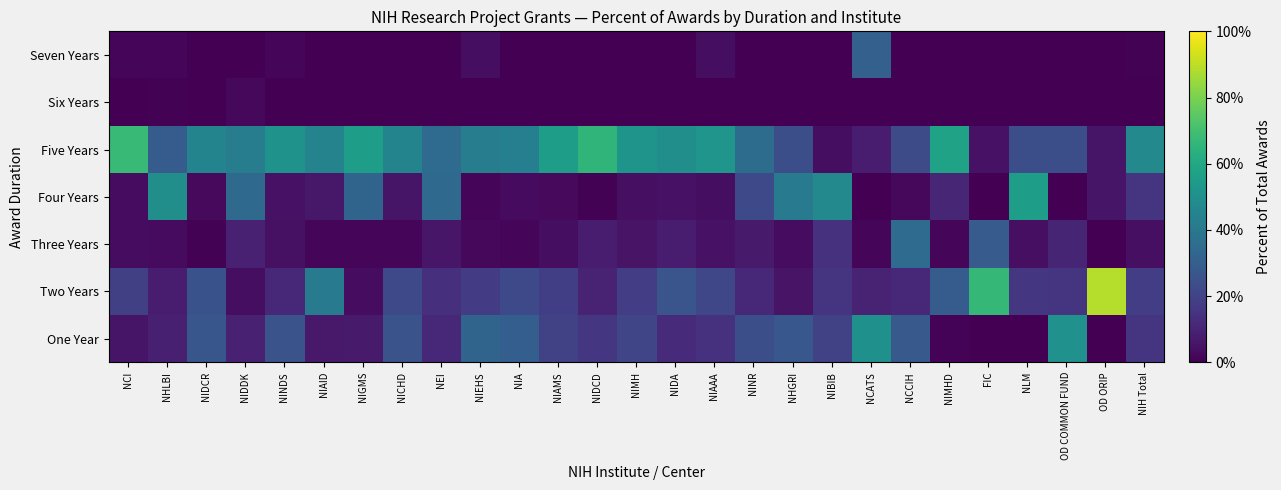

Reading left to right, transcribe all the data shown in this chart.

One Year: NCI=0.1	NHLBI=0.1	NIDCR=0.3	NIDDK=0.1	NINDS=0.3	NIAID=0.1	NIGMS=0.1	NICHD=0.3	NEI=0.1	NIEHS=0.3	NIA=0.3	NIAMS=0.2	NIDCD=0.2	NIMH=0.2	NIDA=0.1	NIAAA=0.1	NINR=0.2	NHGRI=0.3	NIBIB=0.2	NCATS=0.5	NCCIH=0.3	NIMHD=0.0	FIC=0.0	NLM=0.0	OD COMMON FUND=0.5	OD ORIP=0.0	NIH Total=0.2
Two Years: NCI=0.2	NHLBI=0.1	NIDCR=0.3	NIDDK=0.0	NINDS=0.1	NIAID=0.4	NIGMS=0.0	NICHD=0.2	NEI=0.1	NIEHS=0.2	NIA=0.2	NIAMS=0.2	NIDCD=0.1	NIMH=0.2	NIDA=0.3	NIAAA=0.2	NINR=0.1	NHGRI=0.1	NIBIB=0.2	NCATS=0.1	NCCIH=0.1	NIMHD=0.3	FIC=0.7	NLM=0.2	OD COMMON FUND=0.2	OD ORIP=0.9	NIH Total=0.2
Three Years: NCI=0.0	NHLBI=0.0	NIDCR=0.0	NIDDK=0.1	NINDS=0.0	NIAID=0.0	NIGMS=0.0	NICHD=0.0	NEI=0.1	NIEHS=0.0	NIA=0.0	NIAMS=0.0	NIDCD=0.1	NIMH=0.1	NIDA=0.1	NIAAA=0.1	NINR=0.1	NHGRI=0.0	NIBIB=0.1	NCATS=0.0	NCCIH=0.3	NIMHD=0.0	FIC=0.3	NLM=0.0	OD COMMON FUND=0.1	OD ORIP=0.0	NIH Total=0.0
Four Years: NCI=0.0	NHLBI=0.5	NIDCR=0.0	NIDDK=0.3	NINDS=0.0	NIAID=0.1	NIGMS=0.3	NICHD=0.1	NEI=0.3	NIEHS=0.0	NIA=0.0	NIAMS=0.0	NIDCD=0.0	NIMH=0.0	NIDA=0.0	NIAAA=0.0	NINR=0.2	NHGRI=0.4	NIBIB=0.5	NCATS=0.0	NCCIH=0.0	NIMHD=0.1	FIC=0.0	NLM=0.6	OD COMMON FUND=0.0	OD ORIP=0.1	NIH Total=0.1
Five Years: NCI=0.7	NHLBI=0.3	NIDCR=0.5	NIDDK=0.4	NINDS=0.5	NIAID=0.4	NIGMS=0.6	NICHD=0.5	NEI=0.3	NIEHS=0.4	NIA=0.4	NIAMS=0.6	NIDCD=0.7	NIMH=0.5	NIDA=0.5	NIAAA=0.5	NINR=0.4	NHGRI=0.2	NIBIB=0.0	NCATS=0.1	NCCIH=0.2	NIMHD=0.6	FIC=0.0	NLM=0.2	OD COMMON FUND=0.2	OD ORIP=0.1	NIH Total=0.5
Six Years: NCI=0.0	NHLBI=0.0	NIDCR=0.0	NIDDK=0.0	NINDS=0.0	NIAID=0.0	NIGMS=0.0	NICHD=0.0	NEI=0.0	NIEHS=0.0	NIA=0.0	NIAMS=0.0	NIDCD=0.0	NIMH=0.0	NIDA=0.0	NIAAA=0.0	NINR=0.0	NHGRI=0.0	NIBIB=0.0	NCATS=0.0	NCCIH=0.0	NIMHD=0.0	FIC=0.0	NLM=0.0	OD COMMON FUND=0.0	OD ORIP=0.0	NIH Total=0.0
Seven Years: NCI=0.0	NHLBI=0.0	NIDCR=0.0	NIDDK=0.0	NINDS=0.0	NIAID=0.0	NIGMS=0.0	NICHD=0.0	NEI=0.0	NIEHS=0.0	NIA=0.0	NIAMS=0.0	NIDCD=0.0	NIMH=0.0	NIDA=0.0	NIAAA=0.0	NINR=0.0	NHGRI=0.0	NIBIB=0.0	NCATS=0.3	NCCIH=0.0	NIMHD=0.0	FIC=0.0	NLM=0.0	OD COMMON FUND=0.0	OD ORIP=0.0	NIH Total=0.0